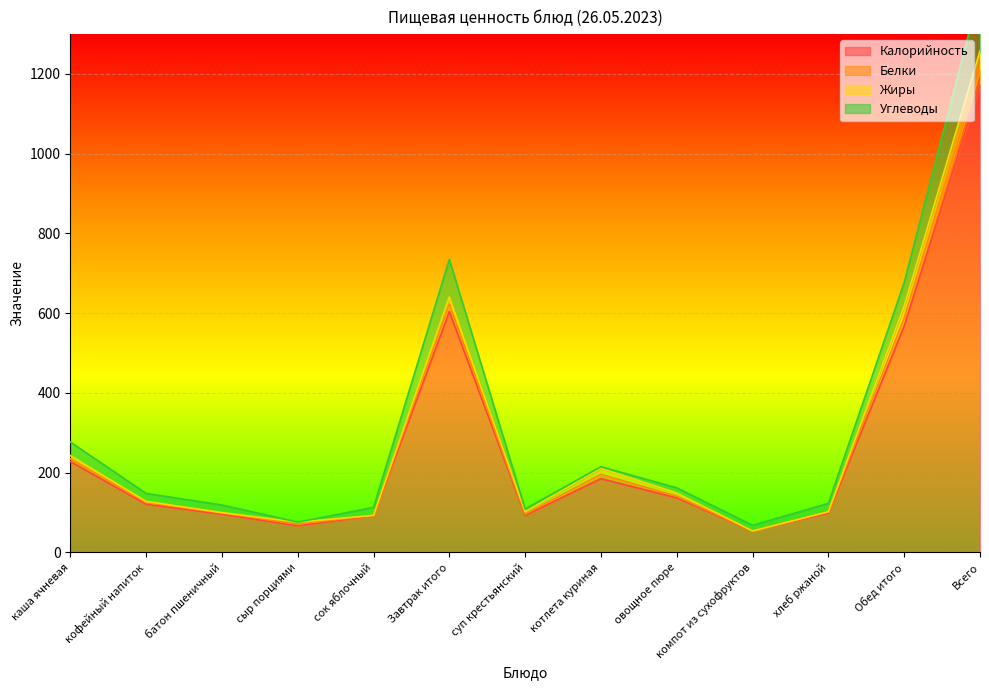

At which label does Калорийность reach its minimum?

компот из сухофруктов